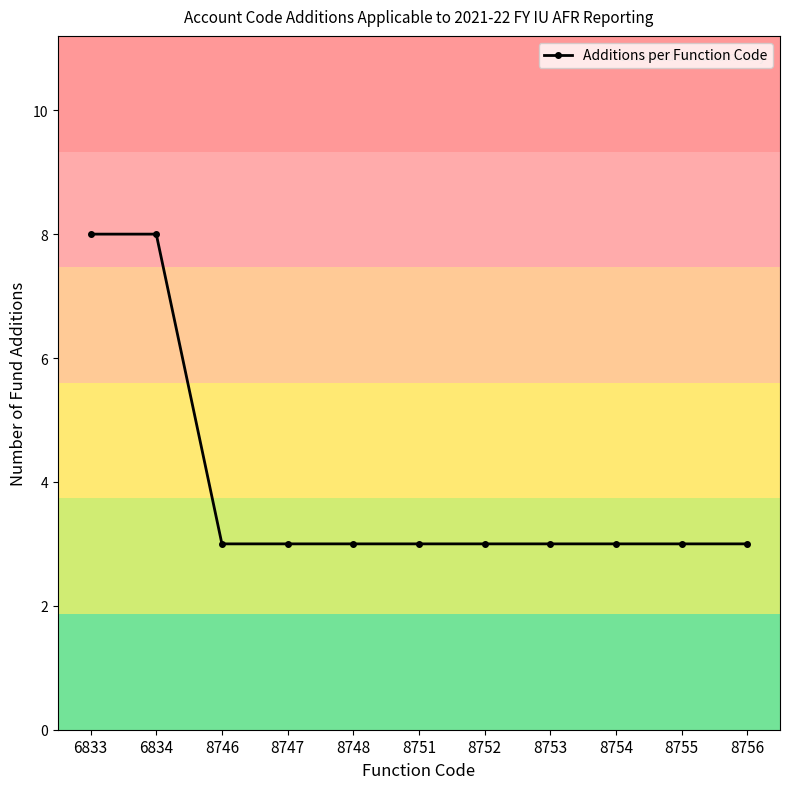

What is the minimum value shown in the chart?

3